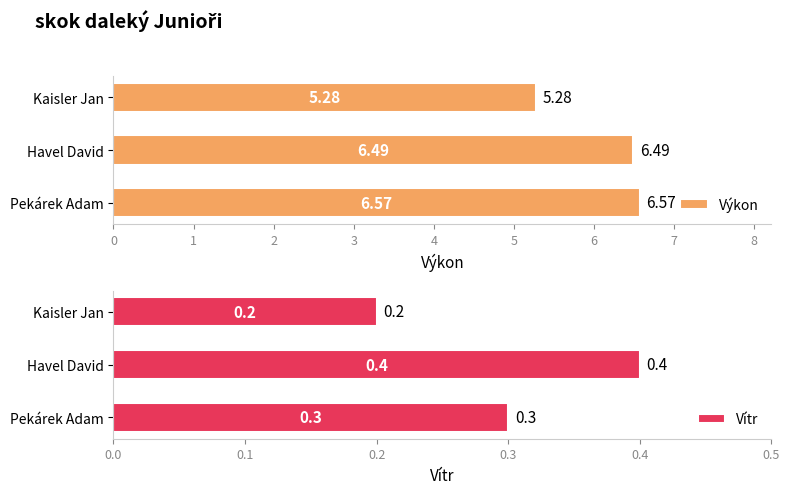

At which label is Výkon closest to 5?

Kaisler Jan